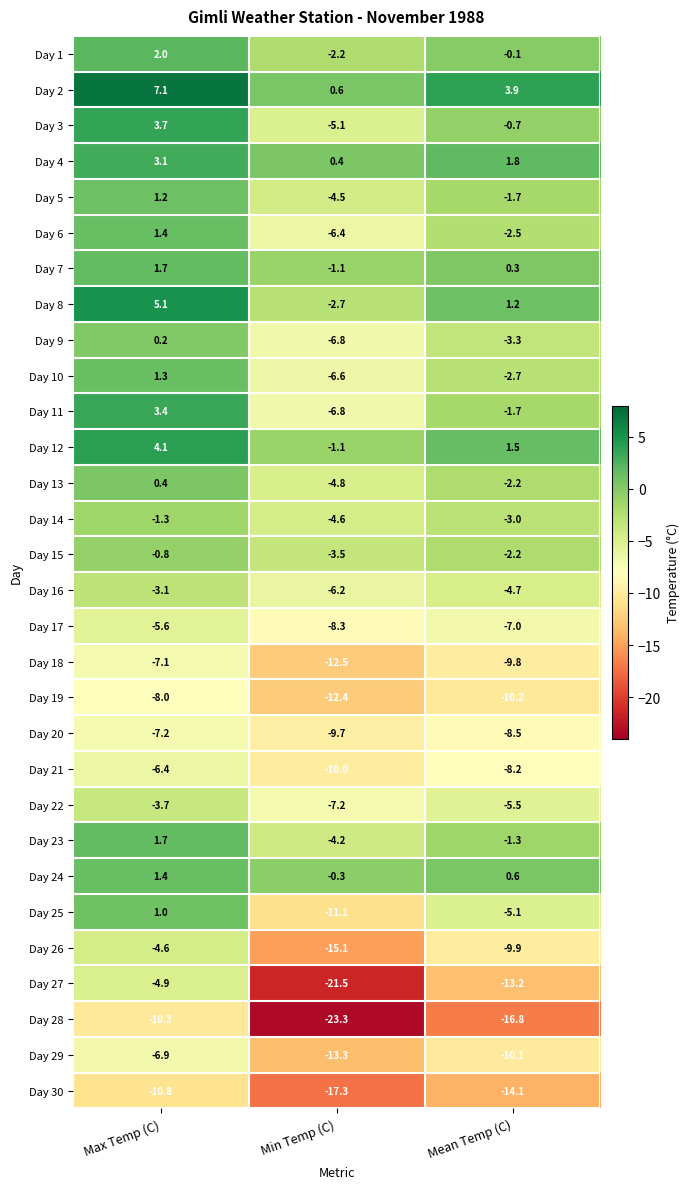

What is the spread (max minus min) of values at Min Temp (C)?

23.9